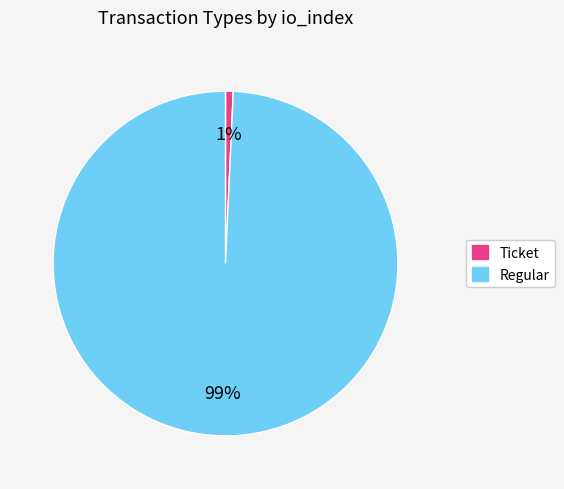

To the nearest percent, what portion does Regular represent?

99%